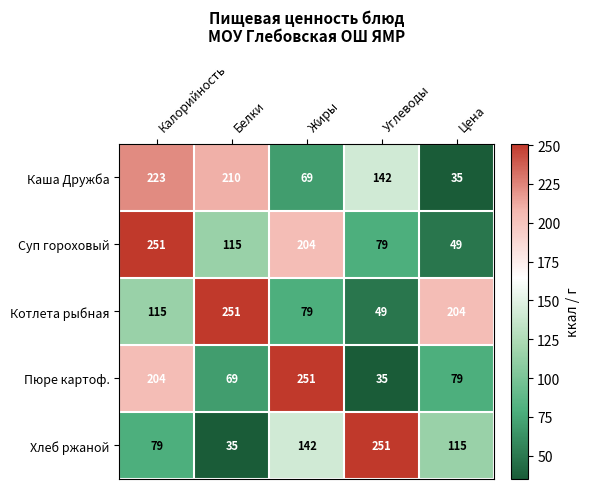

The Суп гороховый series shows 251 at Калорийность. True or false?

True